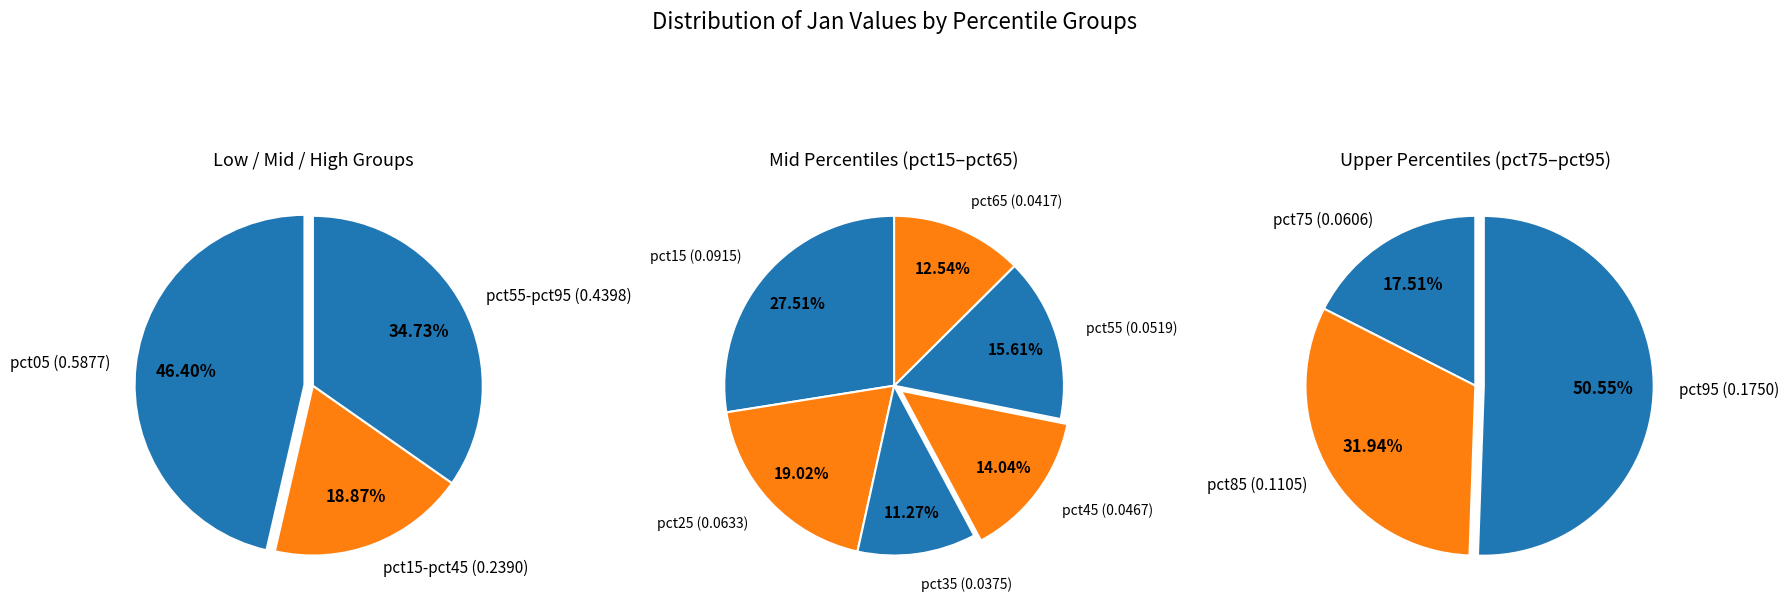

What is the smallest slice in the pie chart?

pct35